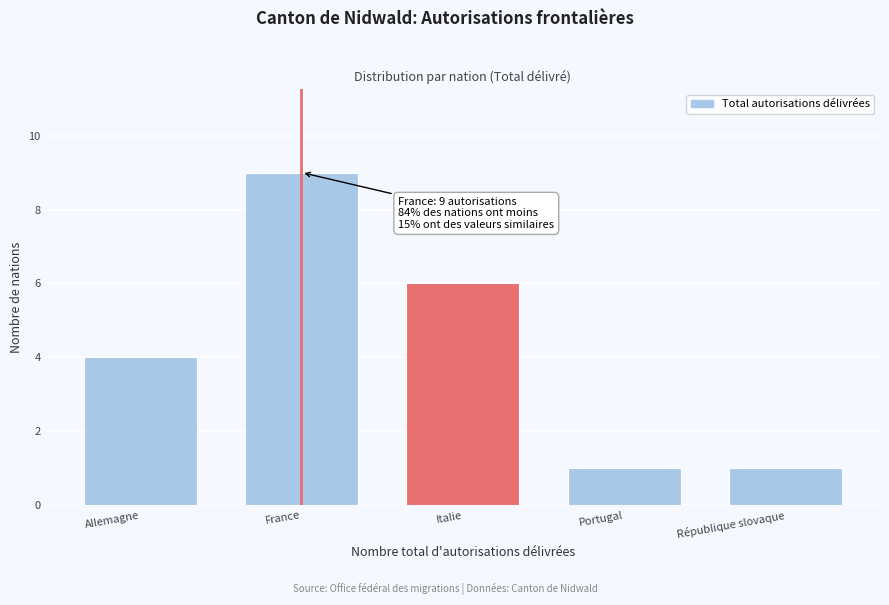

Reading left to right, list all the values displayed in this chart.

Allemagne=4	France=9	Italie=6	Portugal=1	République slovaque=1